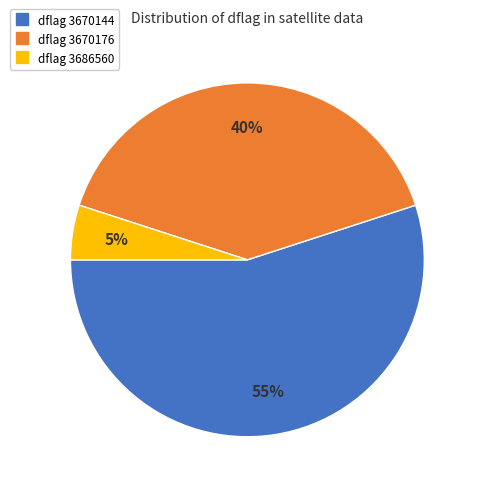

Is there a majority slice in this chart?

Yes